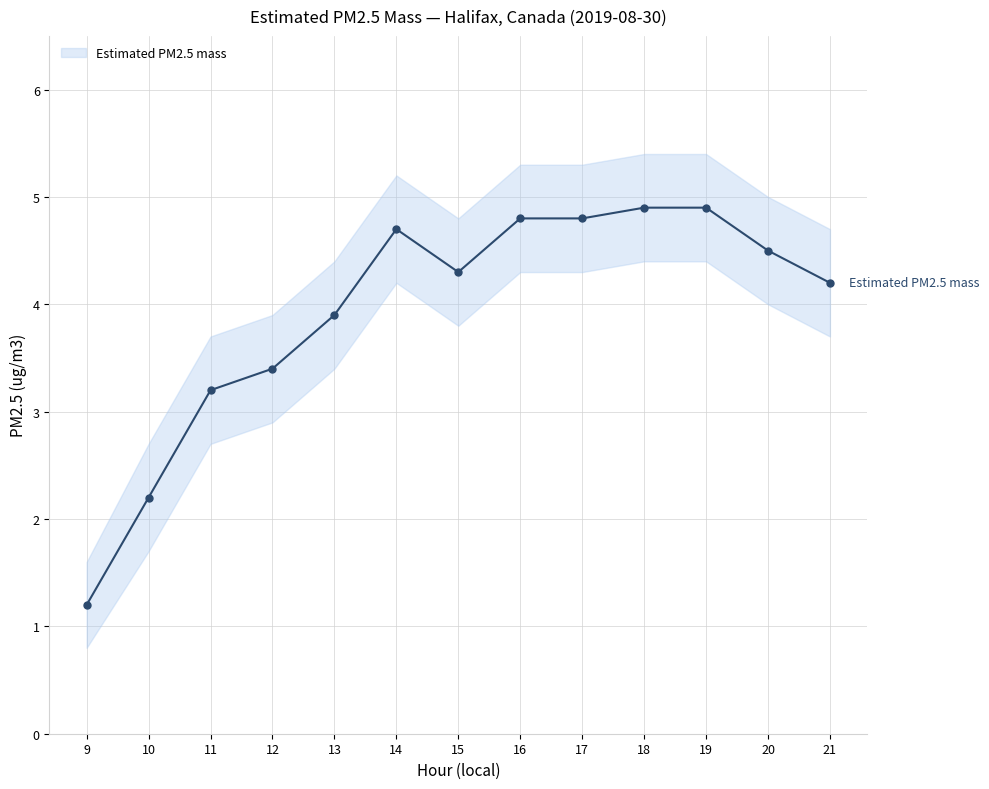

How many points are lower than both their immediate neighbors (excluding endpoints)?

1